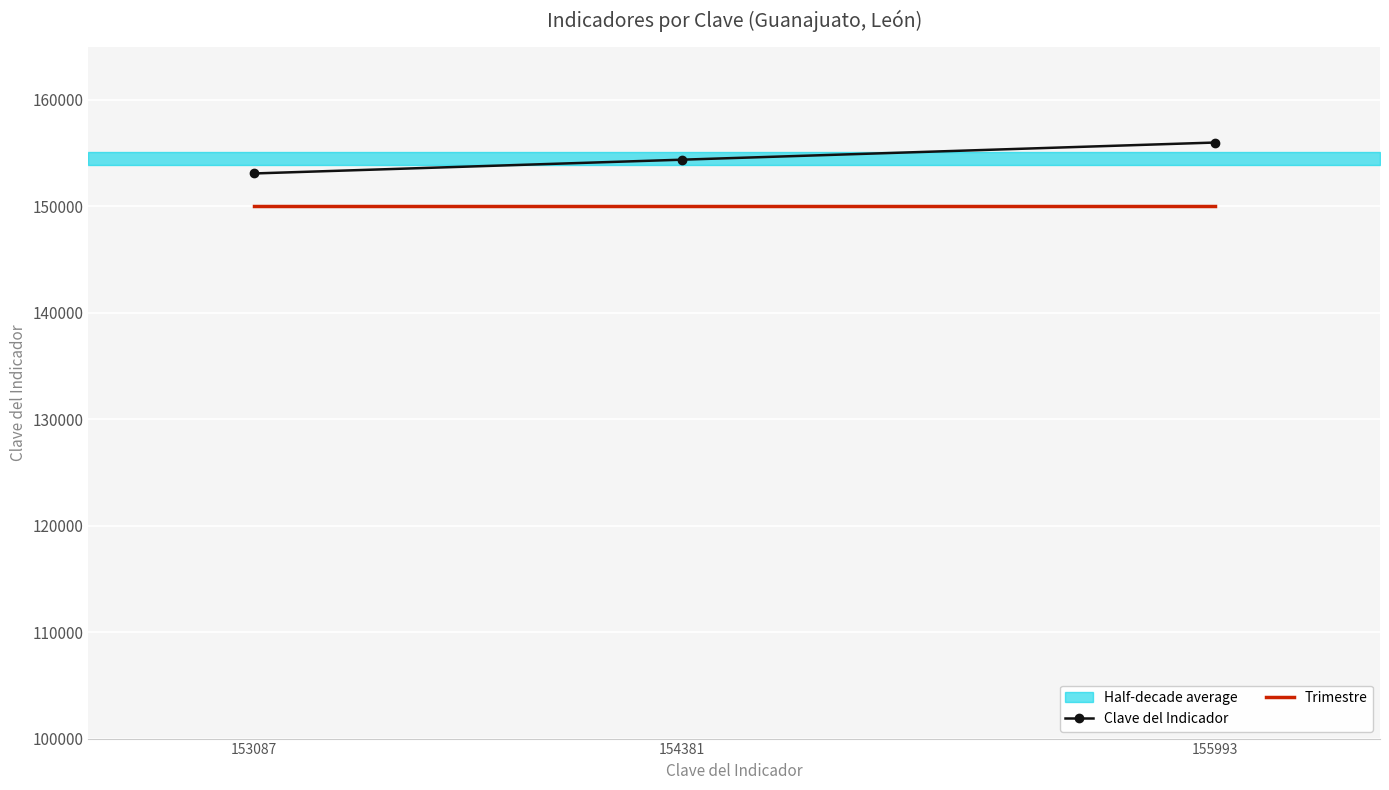

Which series has the largest range (max minus min)?

Clave del Indicador